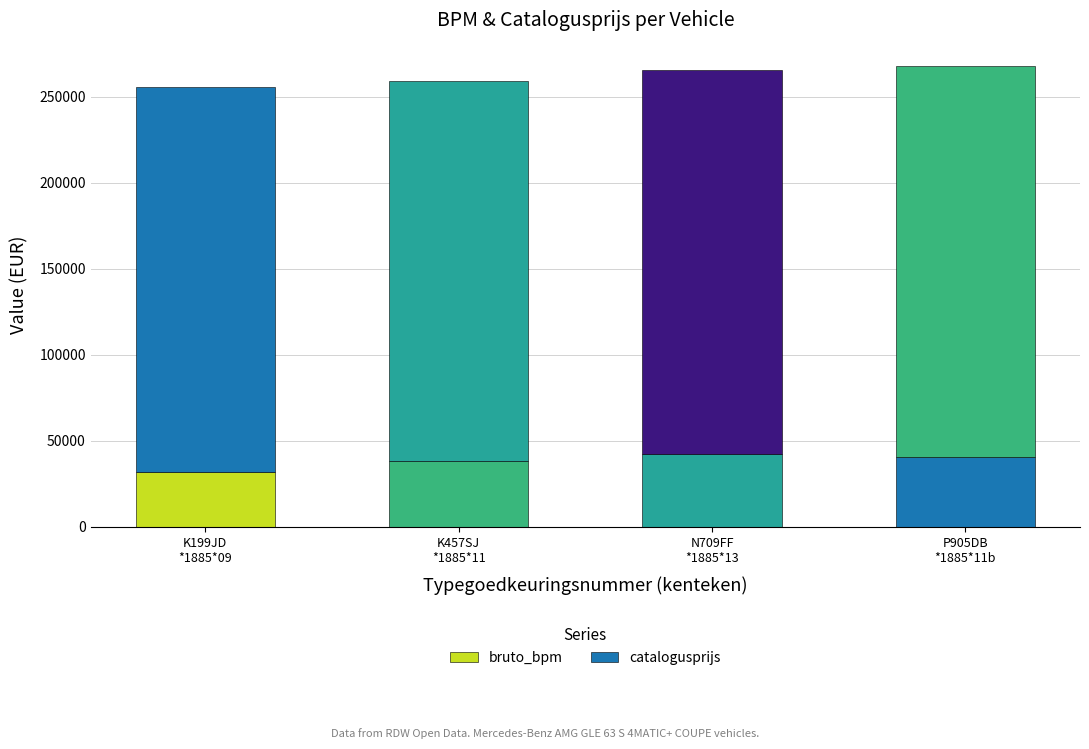

Read the catalogusprijs value at P905DB
*1885*11b.

227281